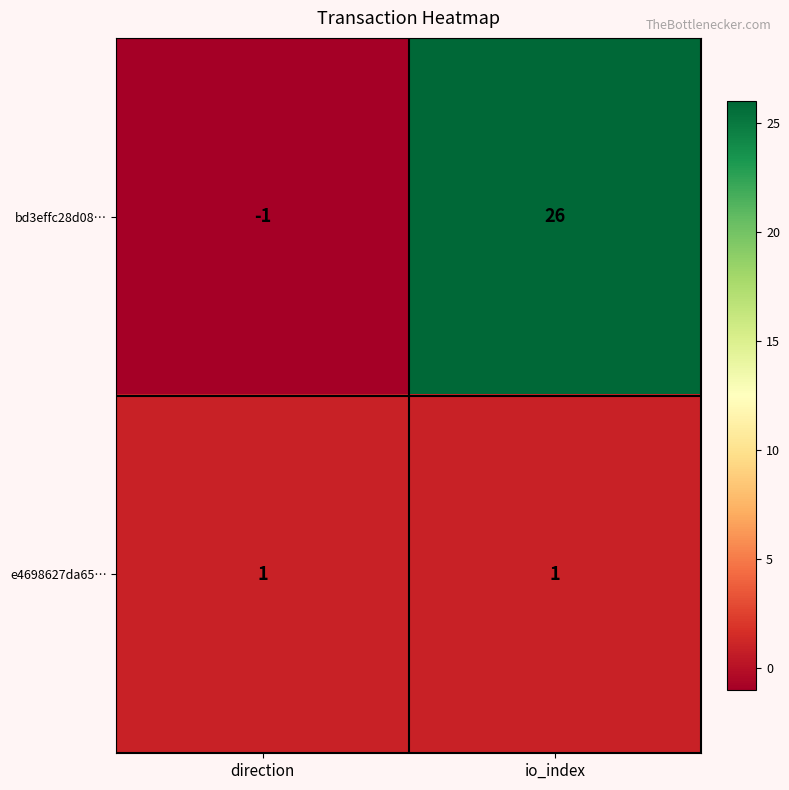

At which label is bd3effc28d08… closest to 12?

direction